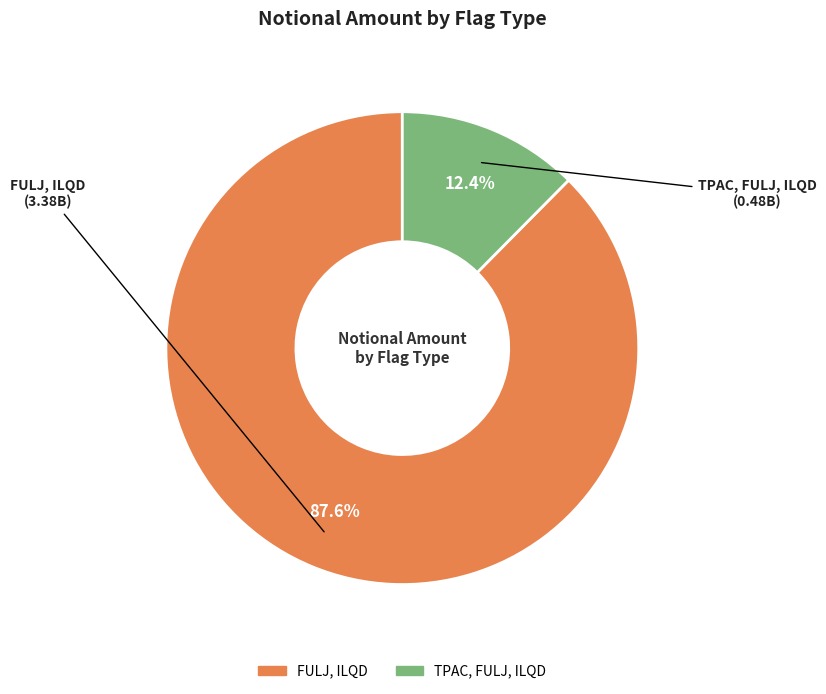

How many segments does this pie chart have?

2